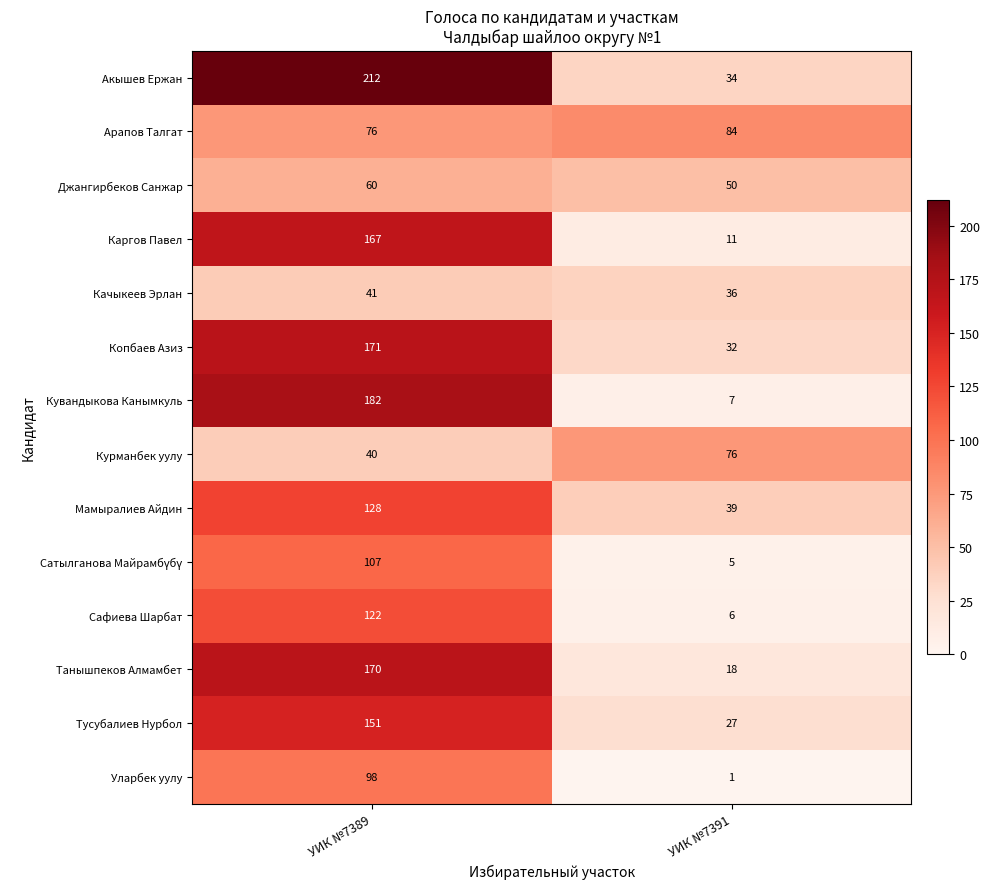

What is the sum of the Кувандыкова Канымкуль values at УИК №7389 and УИК №7391?

189